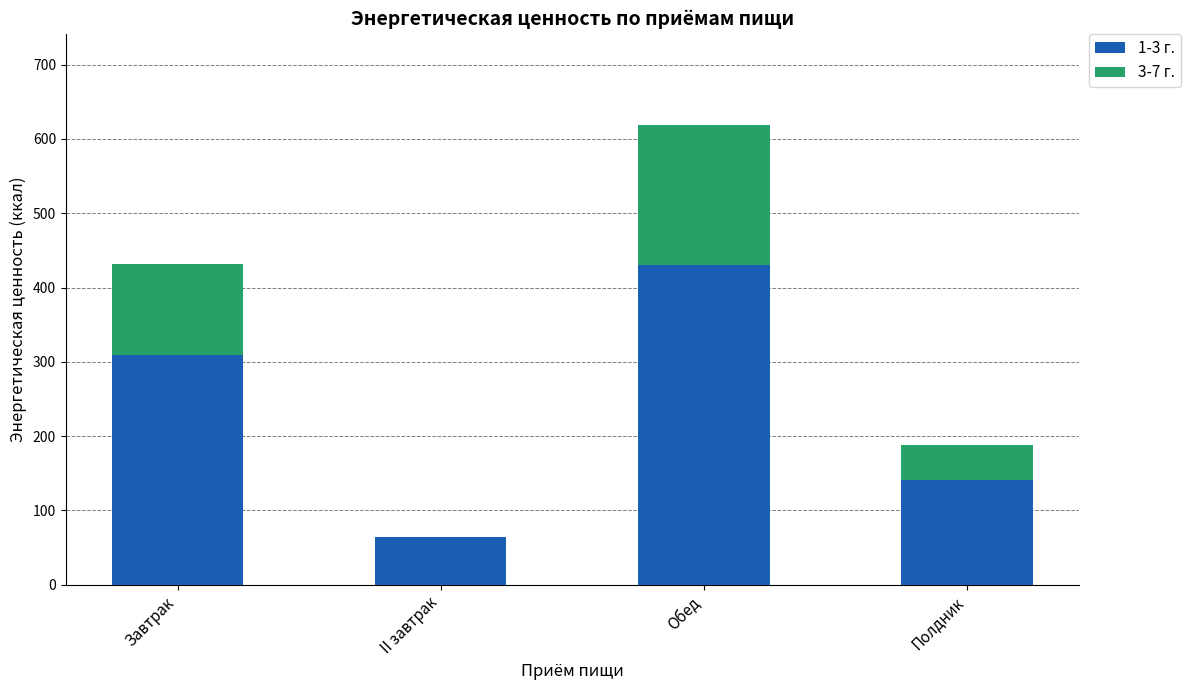

What is the sum of all 1-3 г. values?

945.1